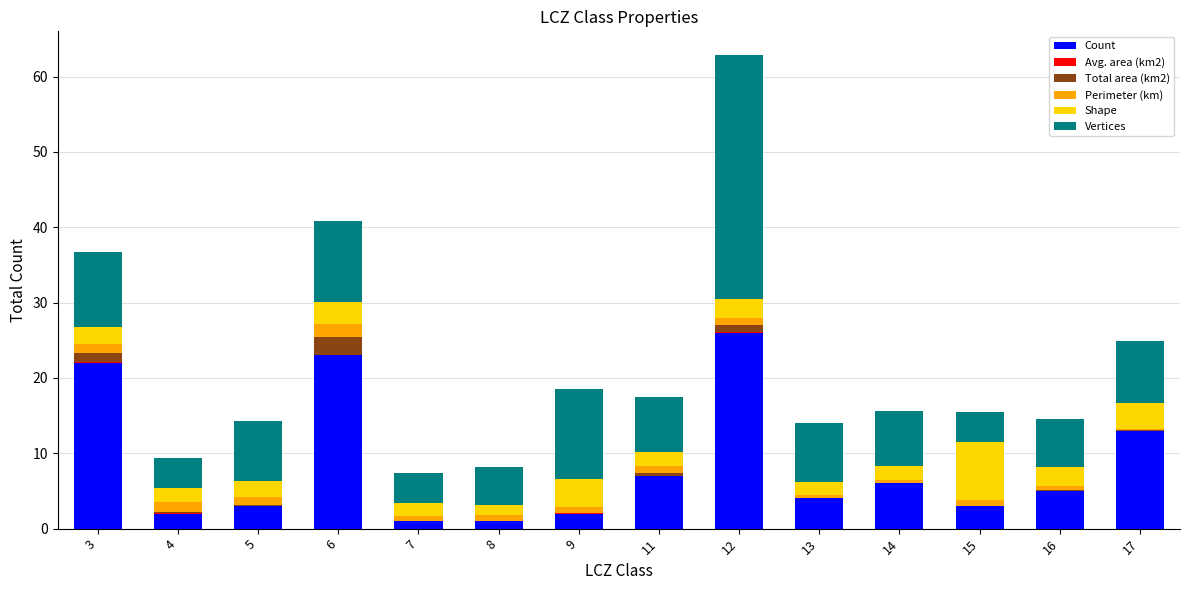

What value does the Count series have at 8?

1.0